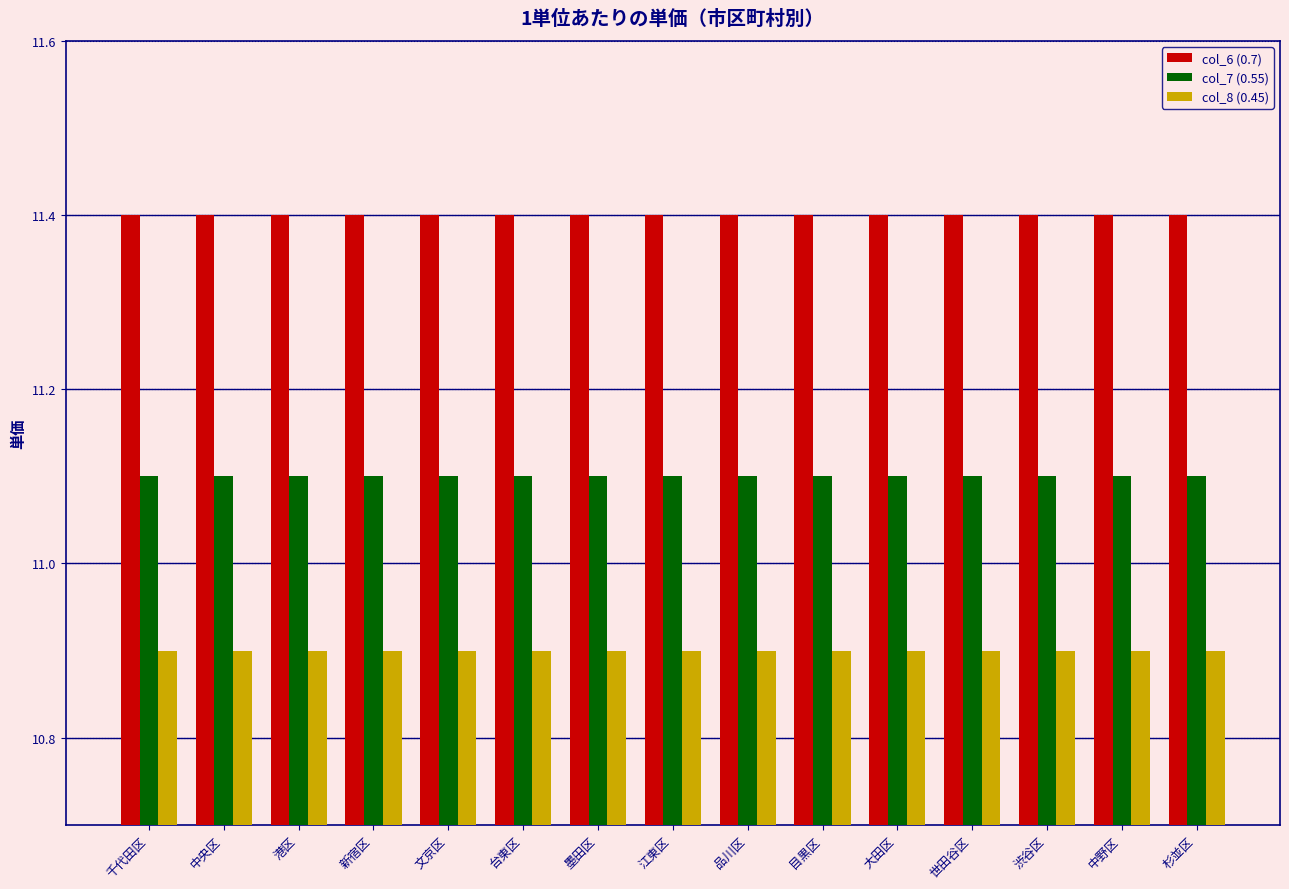

Is the value of col_6 (0.7) at 杉並区 greater than the value of col_7 (0.55) at 江東区?

Yes